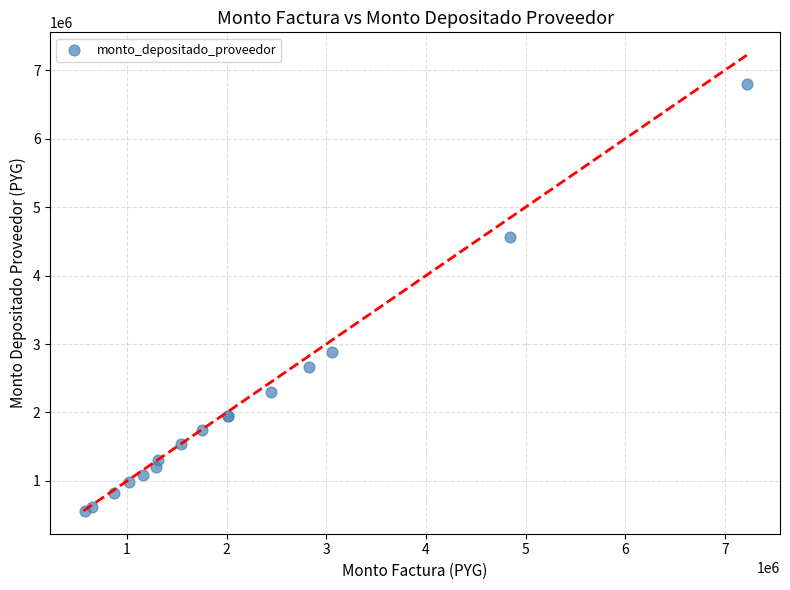

What Y value in the scatter plot is closest to 3677958?

2877010